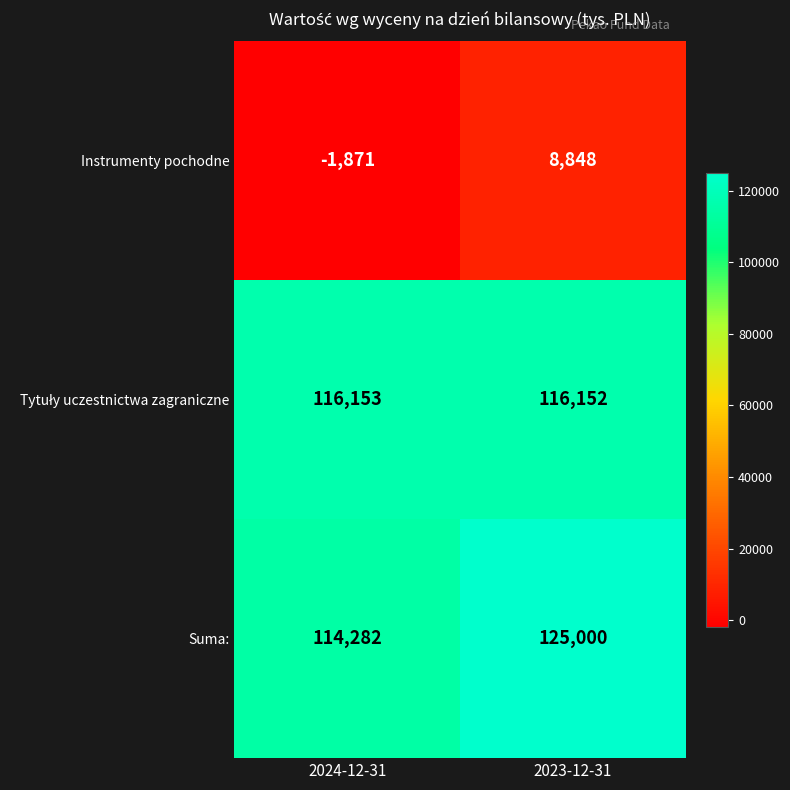

What is the greatest value displayed?

125000